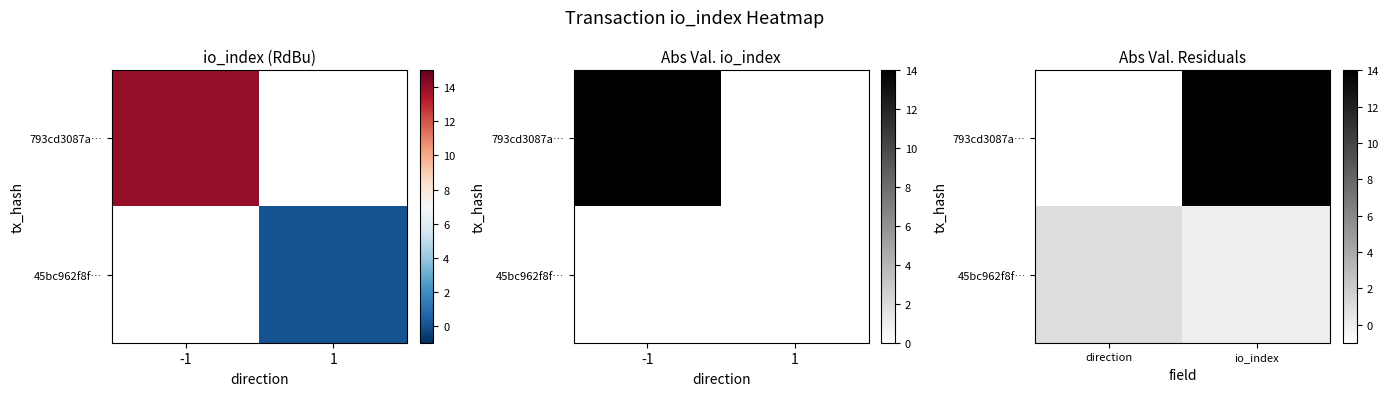

At direction, list the series in order from largest to smallest.

45bc962f8f…, 793cd3087a…